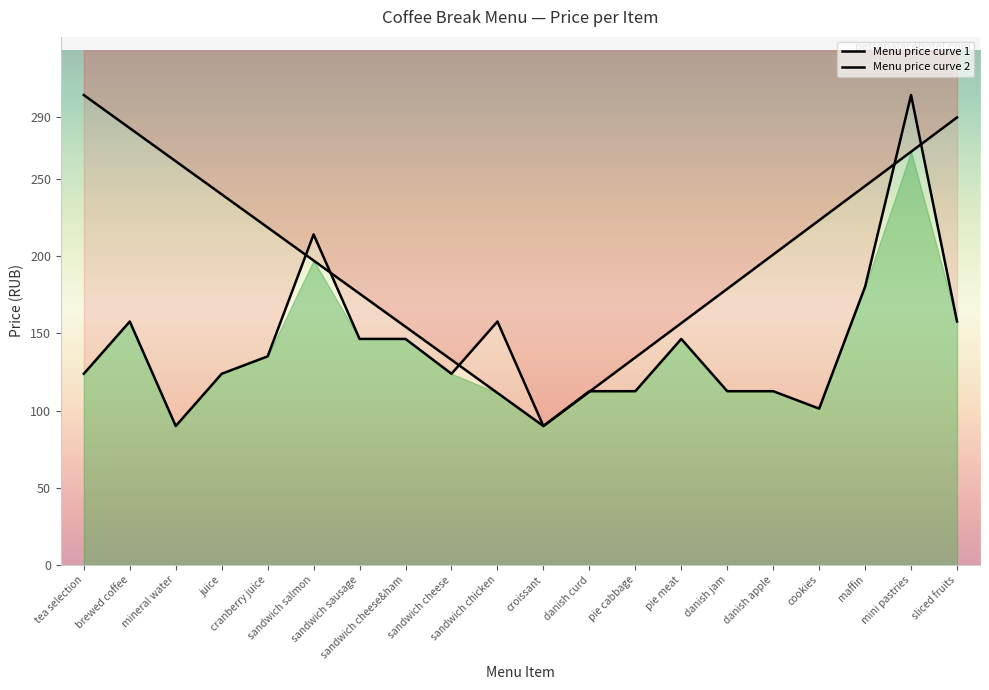

How many distinct data groups are displayed?

2